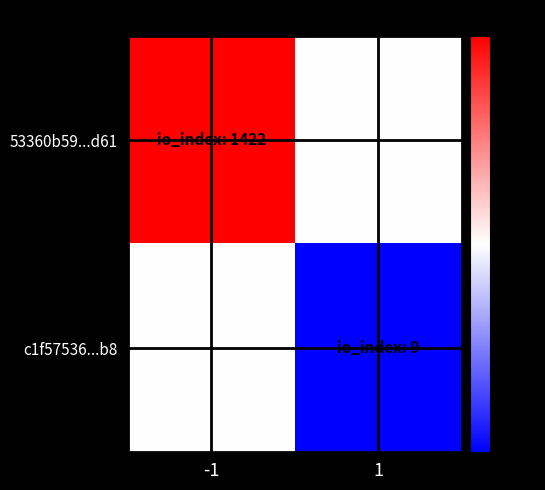

What is the difference between the highest and lowest values at 1?

0.2